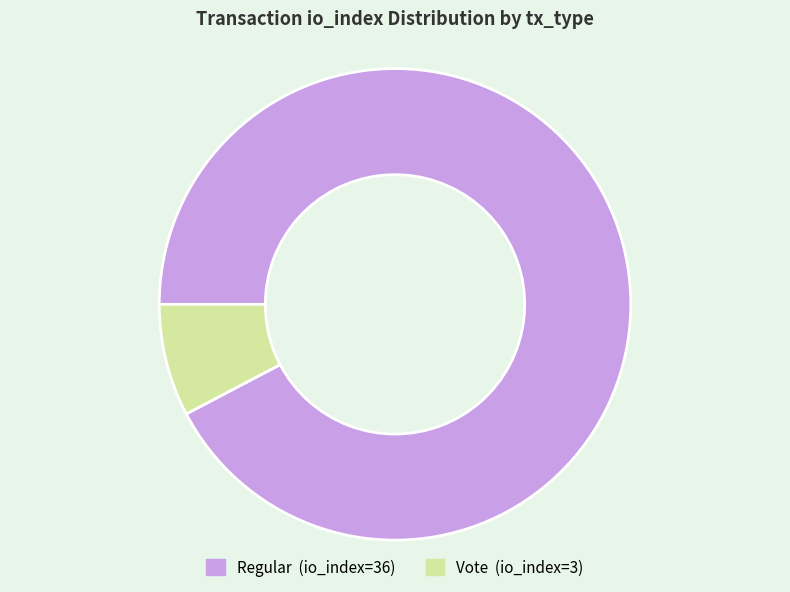

Rank the categories by value from lowest to highest.

Vote (io_index=3), Regular (io_index=36)